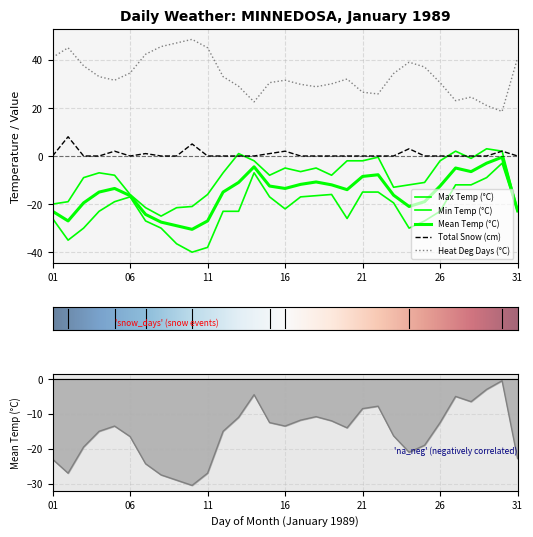

How many negative values does the Max Temp (°C) series have?

27